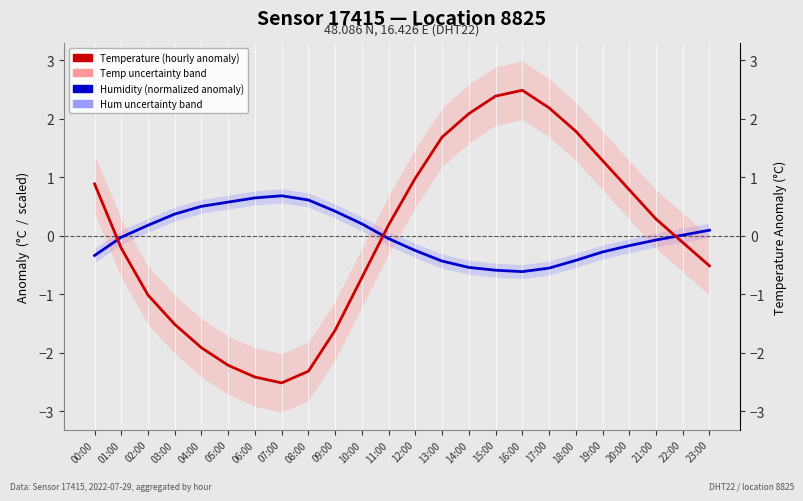

At which category is the sum across all series the highest?

16:00